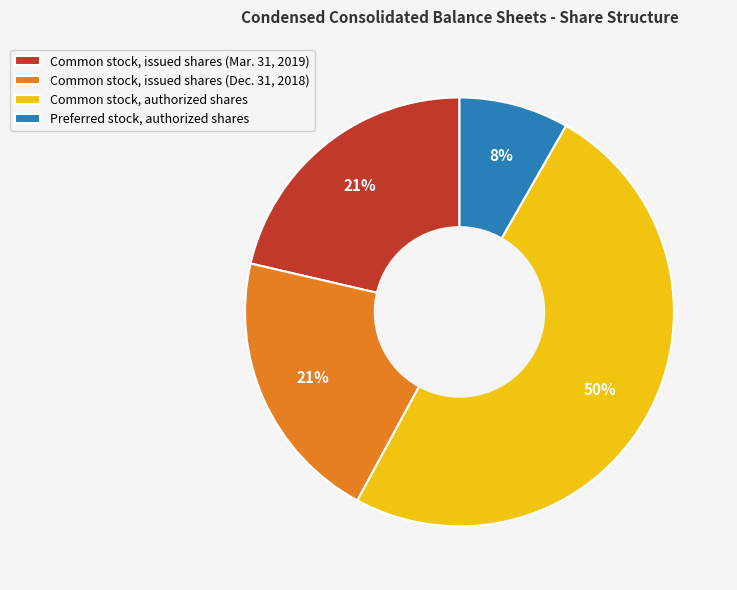

What percentage is the Preferred stock, authorized shares slice, to the nearest percent?

8%